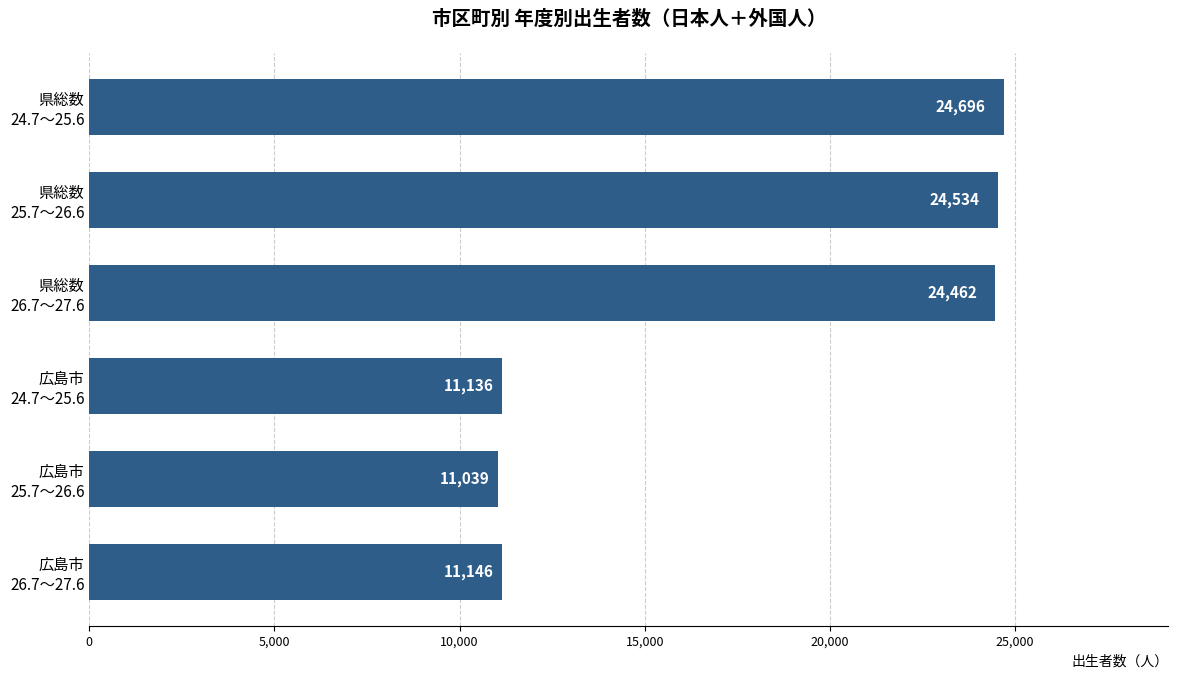

What is the difference between the second highest and second lowest values?

13398